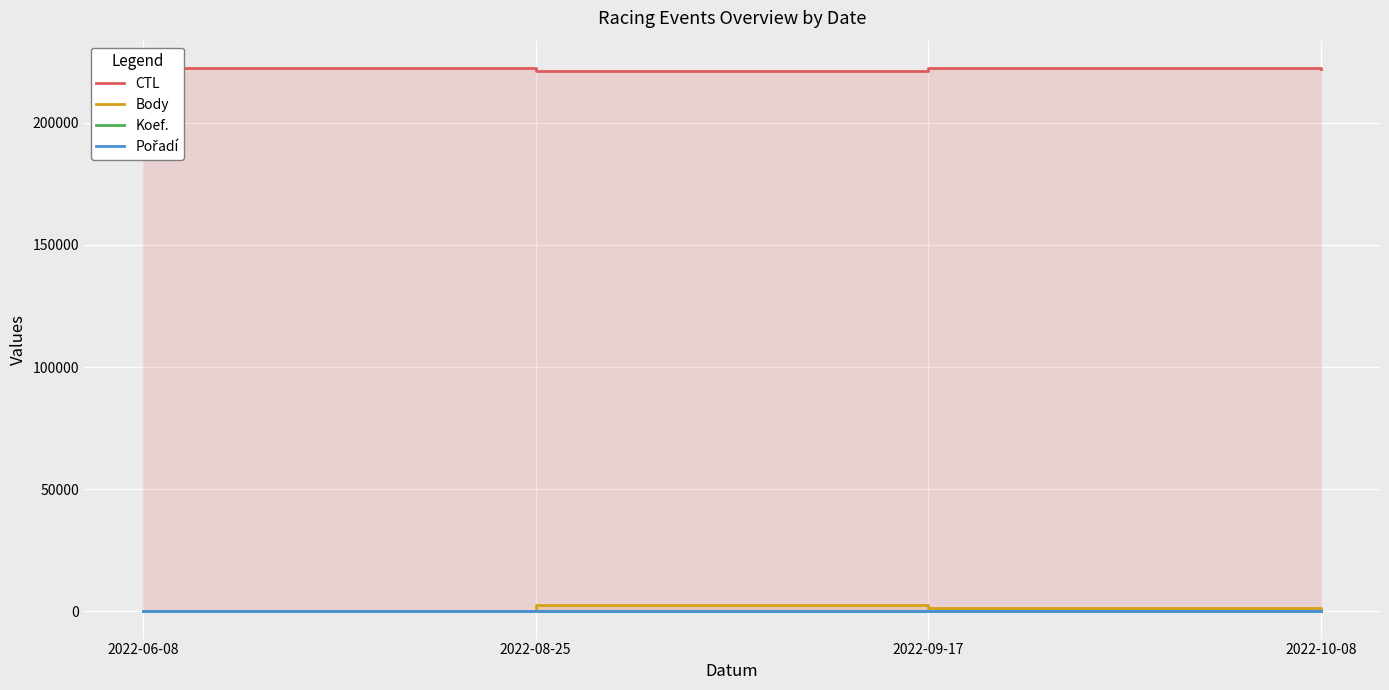

Where is Koef. nearest to the value 9?

2022-09-17